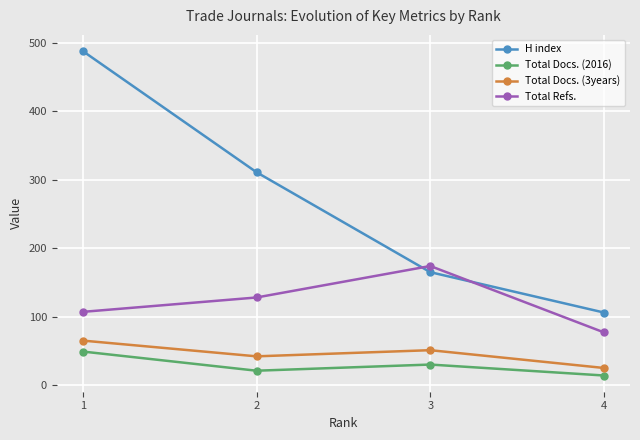

What is the highest value of the Total Docs. (3years) series?

65